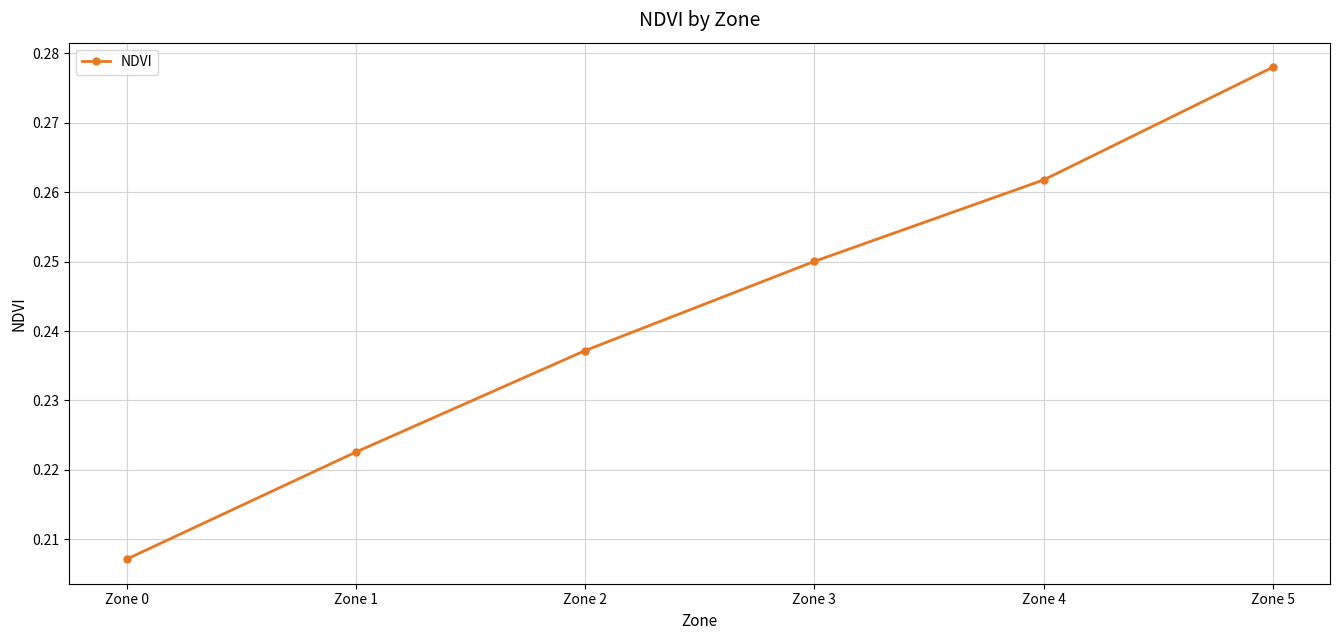

Rank the categories by value from lowest to highest.

Zone 0, Zone 1, Zone 2, Zone 3, Zone 4, Zone 5